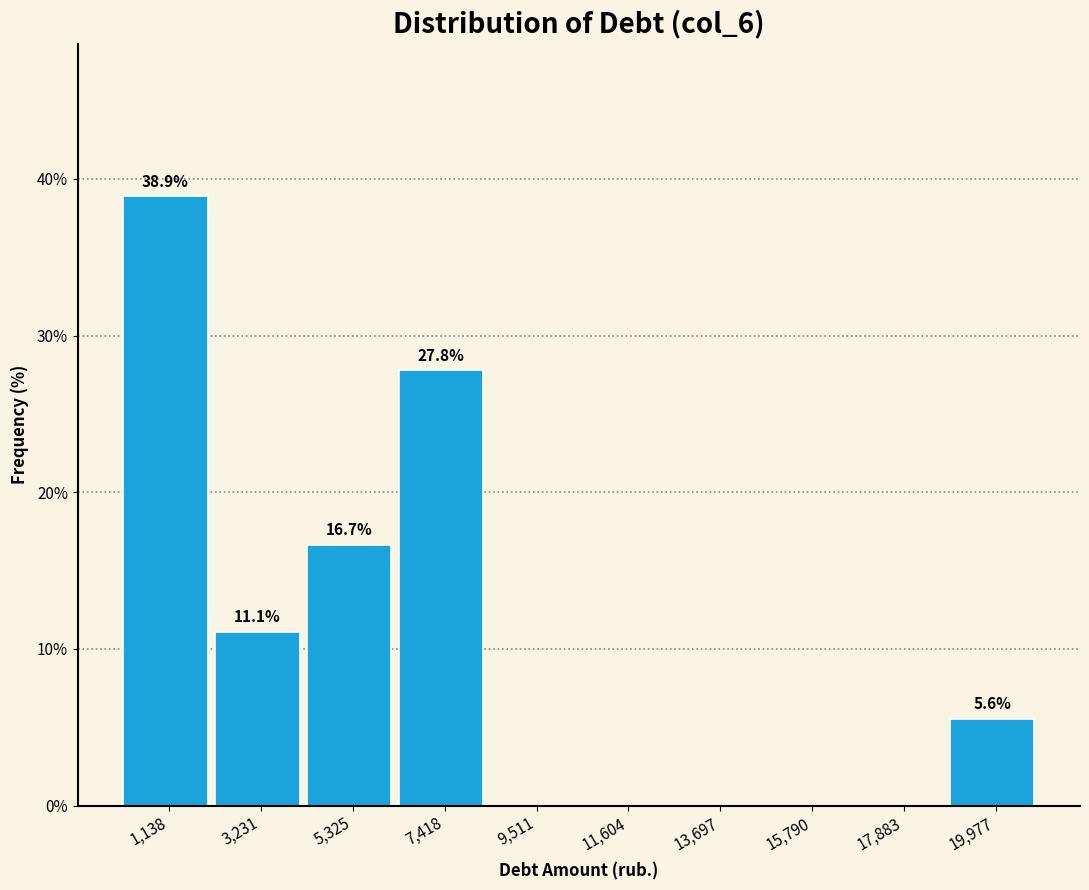

Over which range of the x-axis is the bar tallest?

0 to 2000